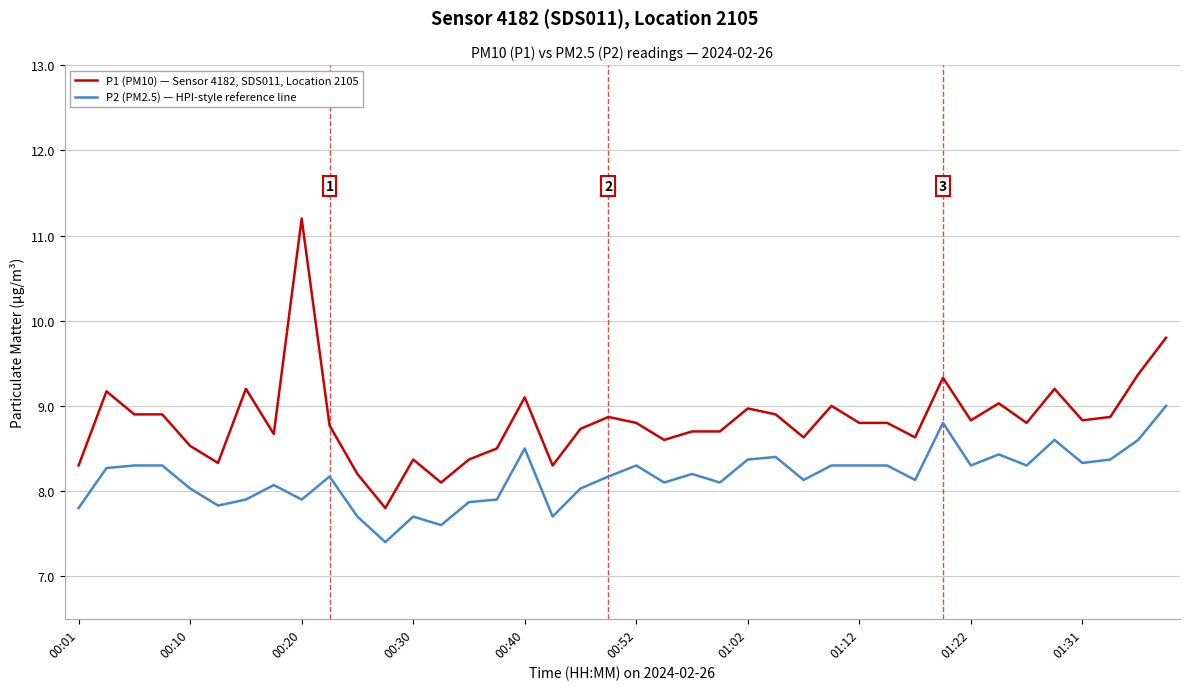

Does the chart display data point markers on the line(s)?

No